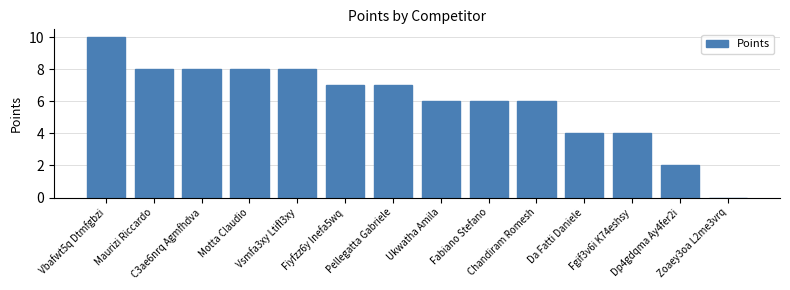

How many values are above zero?

13